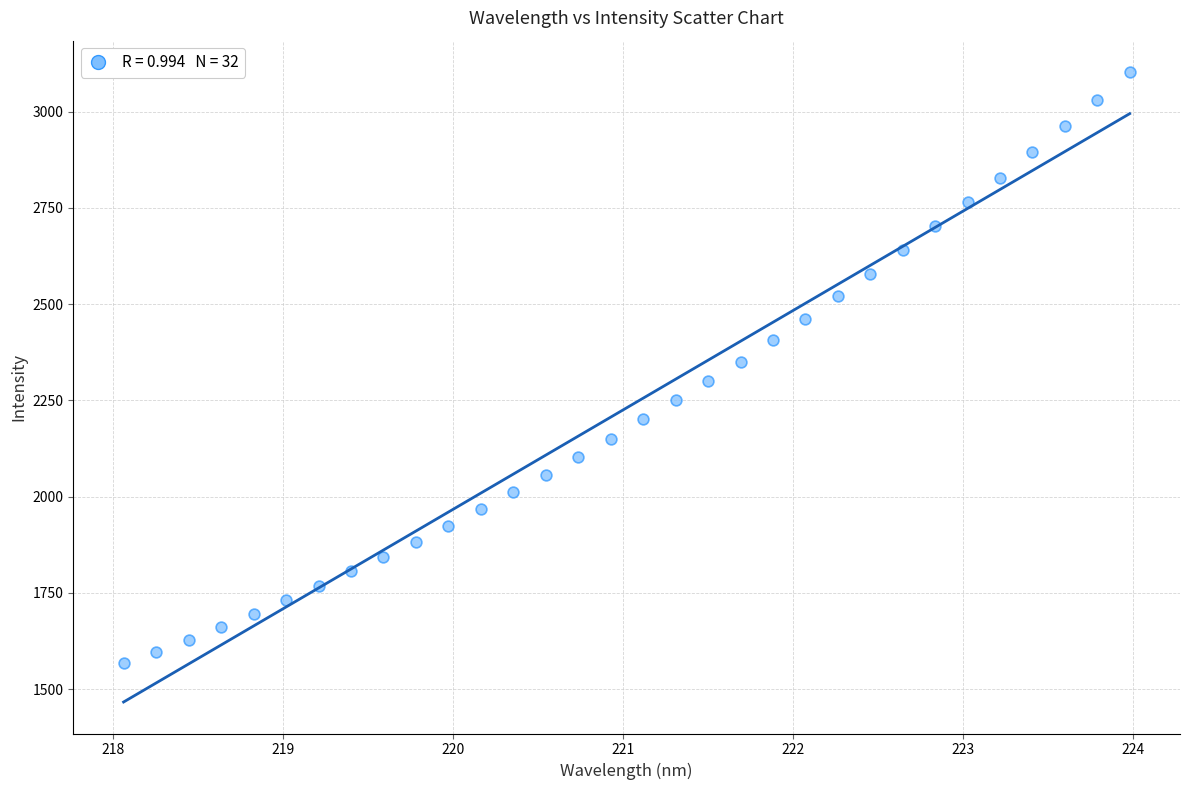

What is the range of X values (max minus min)?

5.9